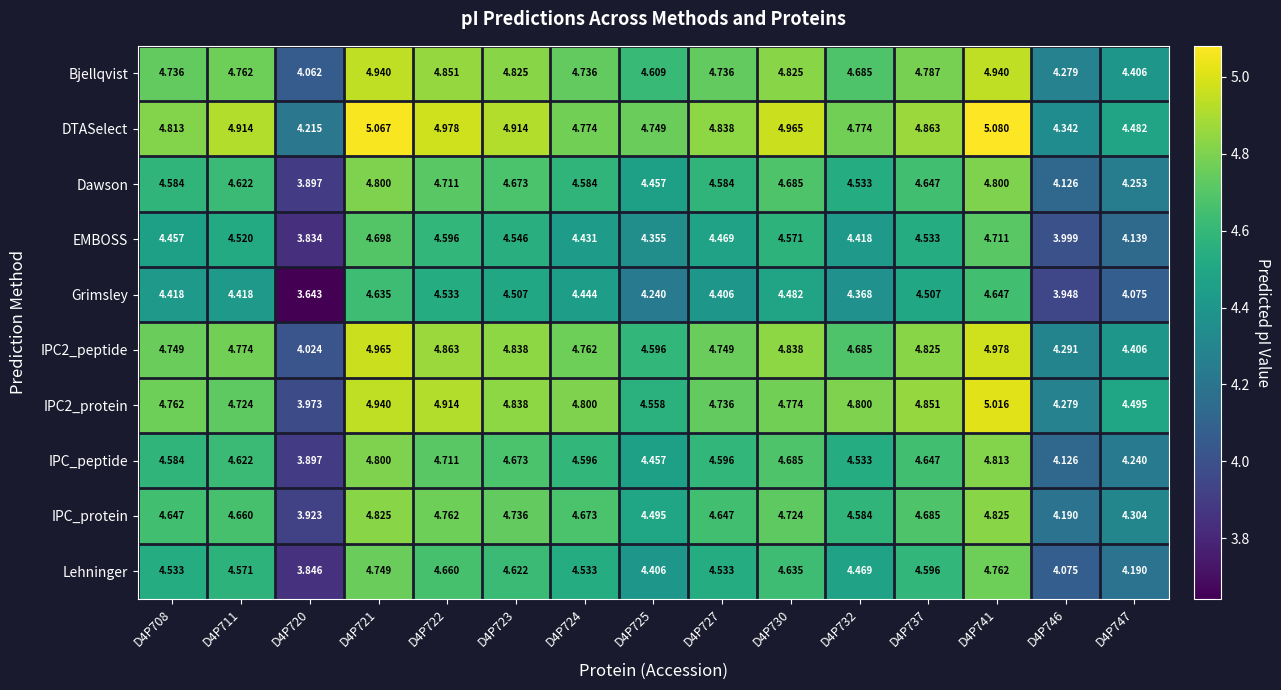

Between D4P721 and D4P725, which series saw the biggest shift?

Grimsley